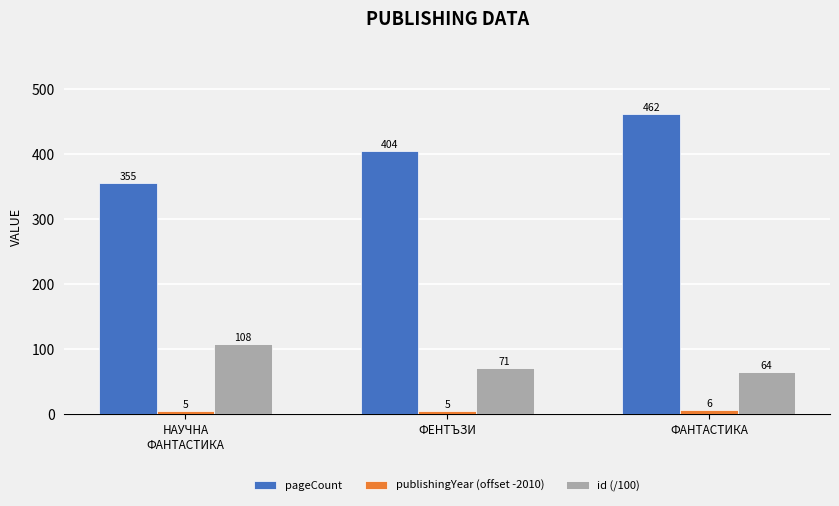

Rank the series by their maximum value, from highest to lowest.

pageCount, id (/100), publishingYear (offset -2010)